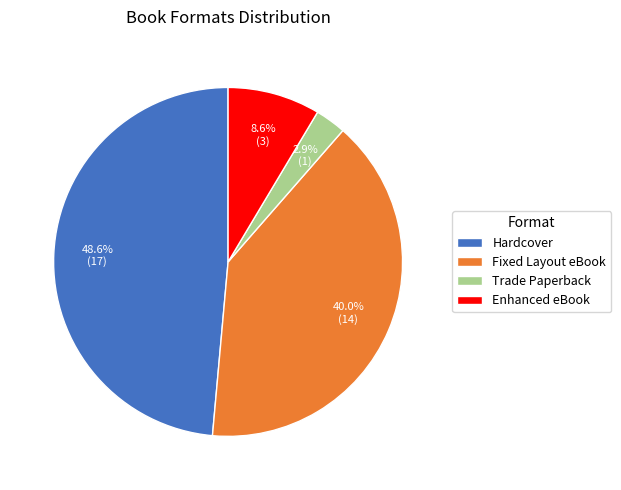

Is the sum of Trade Paperback and Hardcover greater than half?

Yes